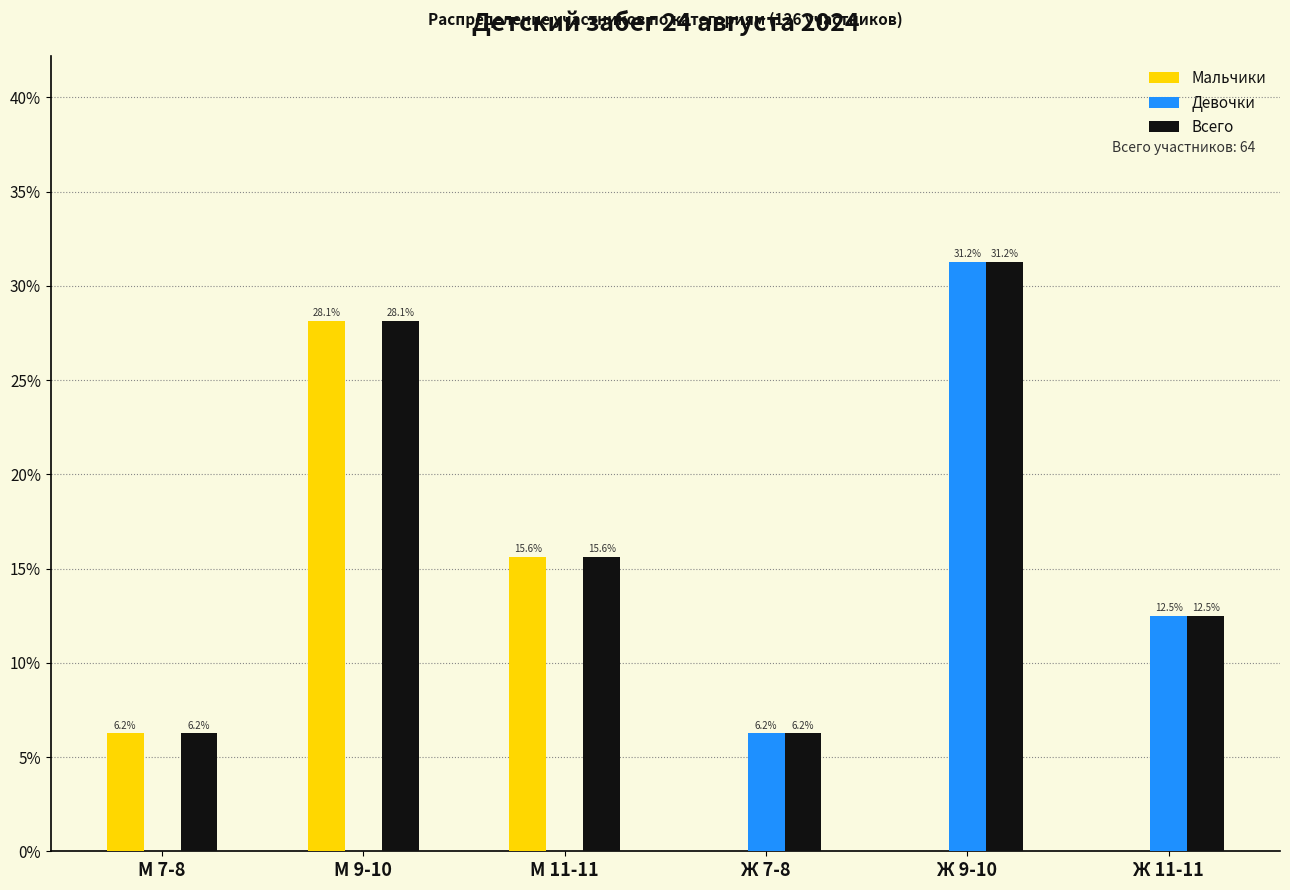

Which category has the highest value in the Мальчики series?

М 9-10